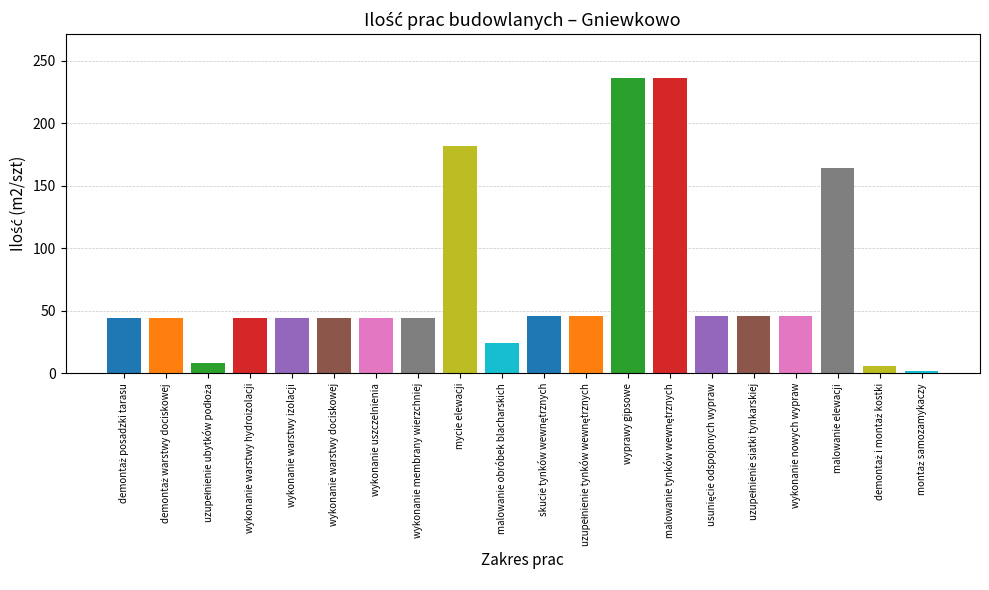

What is the maximum value shown in the chart?

236